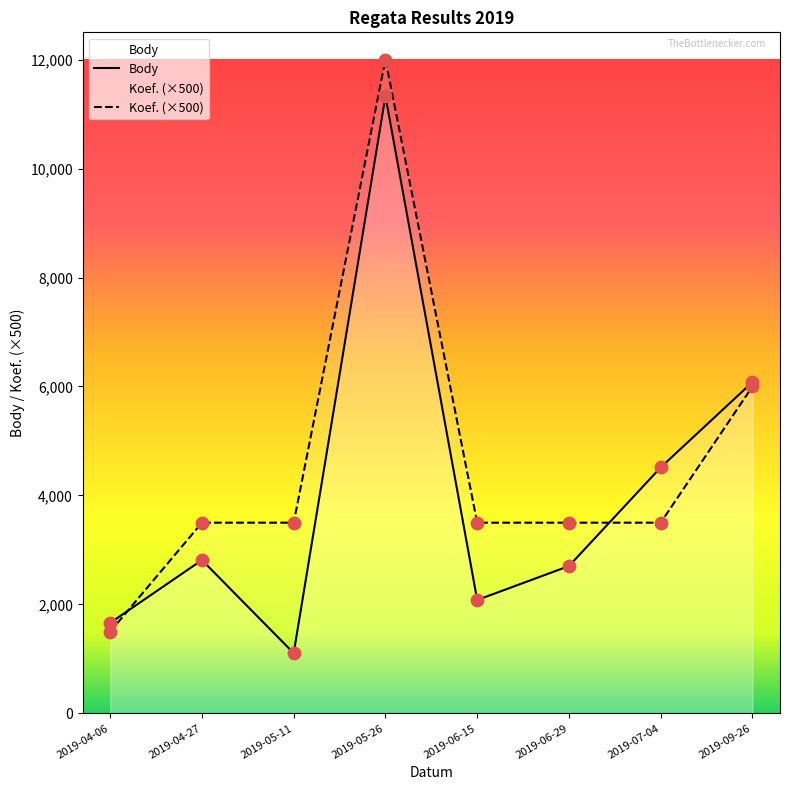

Which series has the largest total across all categories?

Koef. (×500)